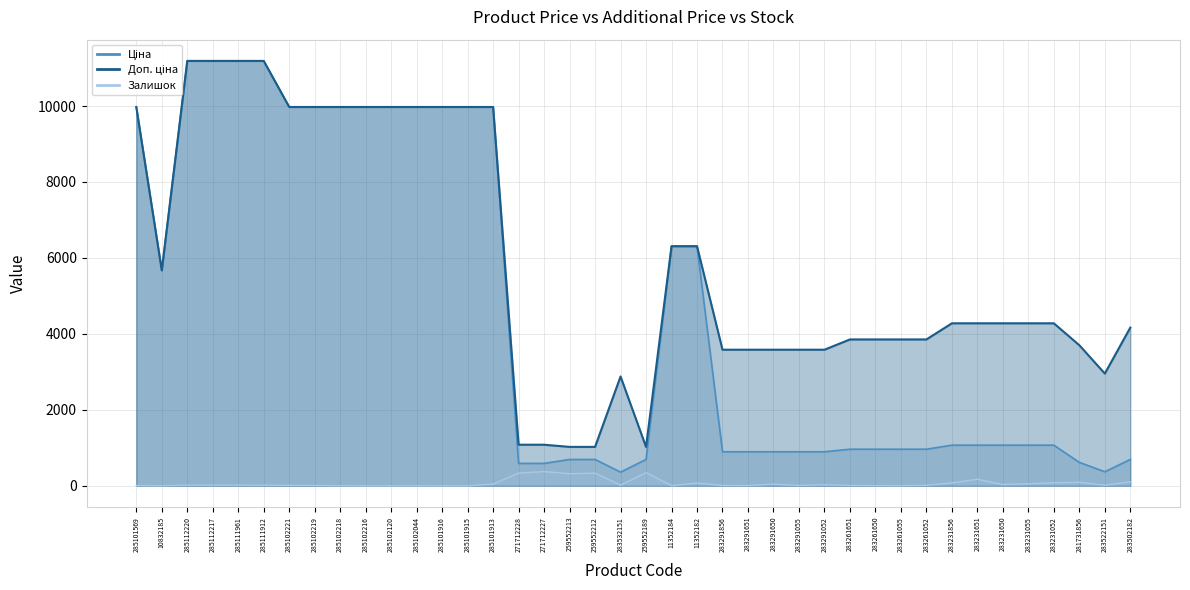

What is the label of the 16th point from the right?

283291651